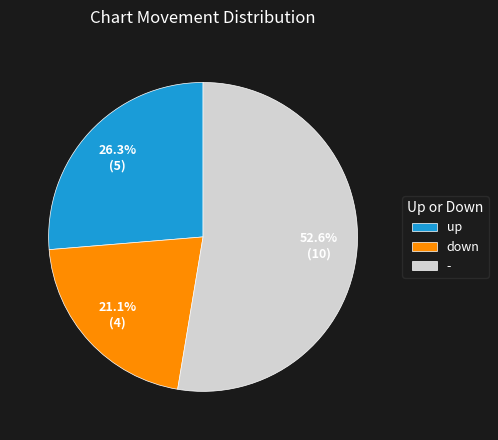

Between - and down, which is larger?

-